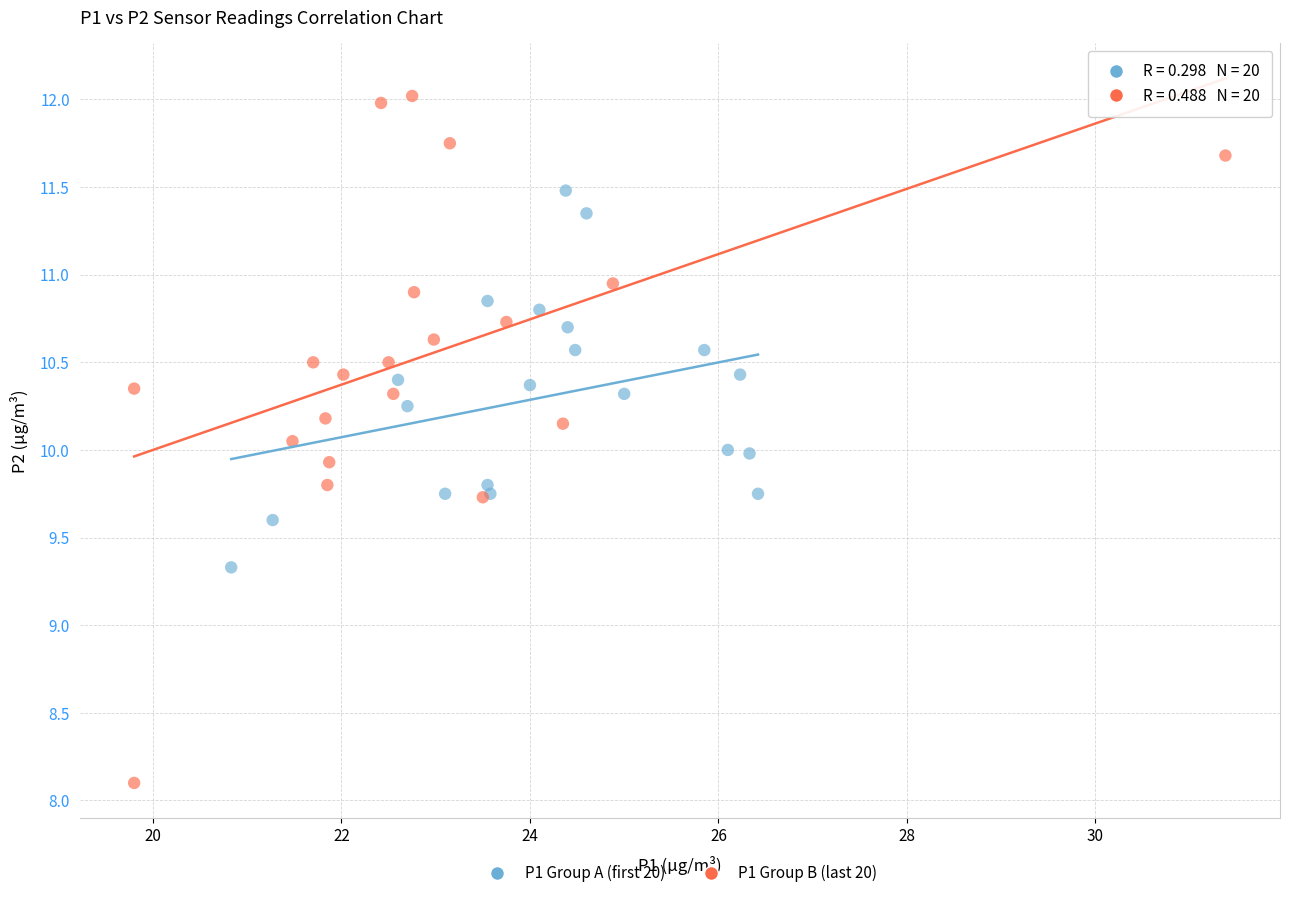

Which series has the widest spread of Y values?

P1 Group B (last 20)